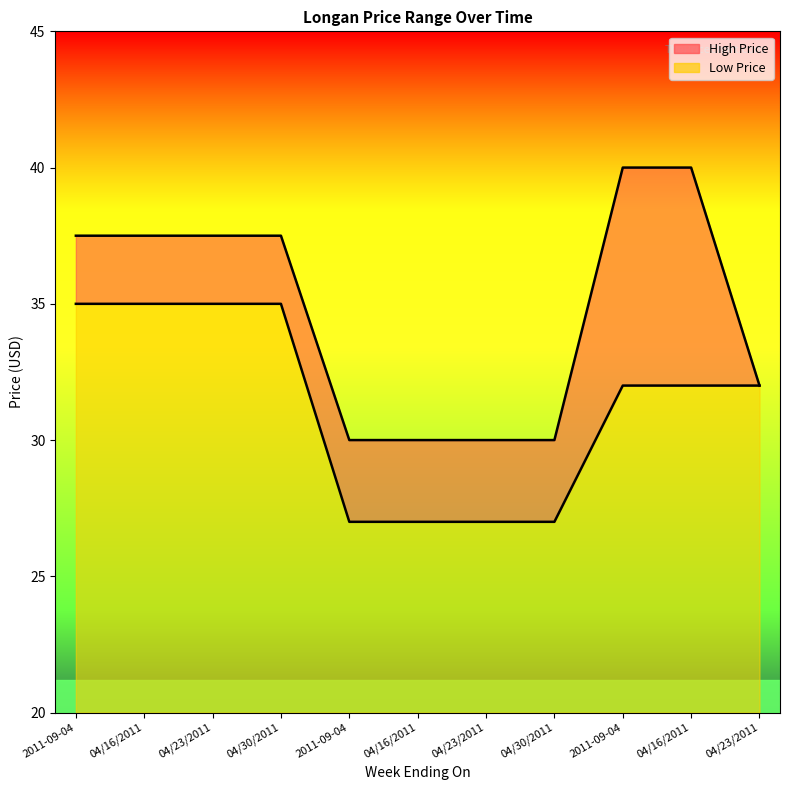

At how many categories does at least one series exceed 36?

6